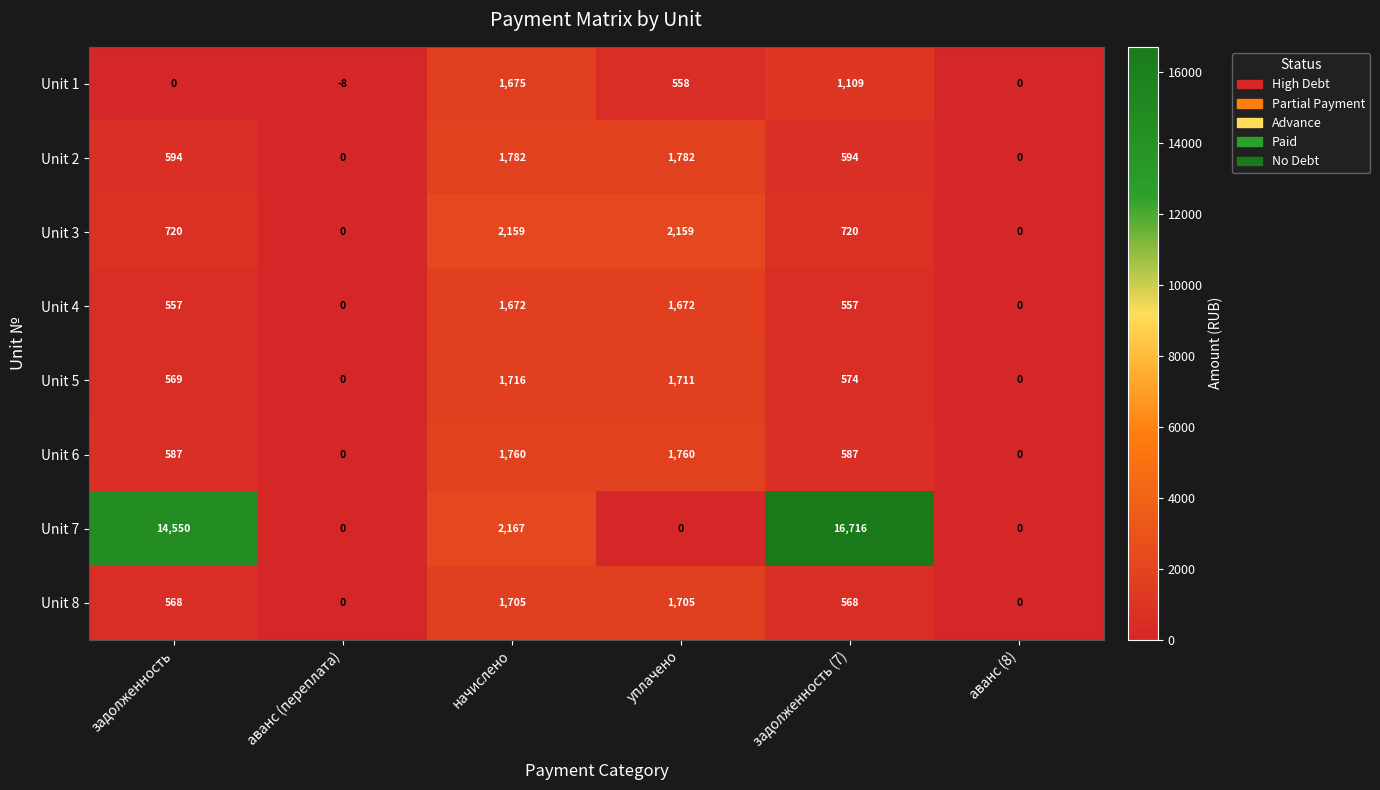

What is the total value across all series at начислено?

14636